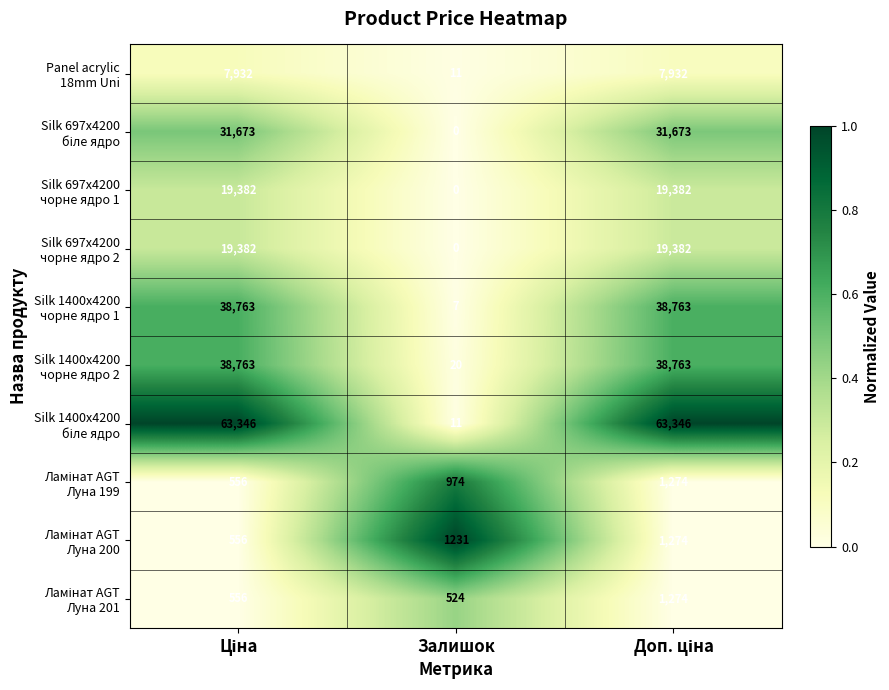

What is the maximum value shown in the chart?

63346